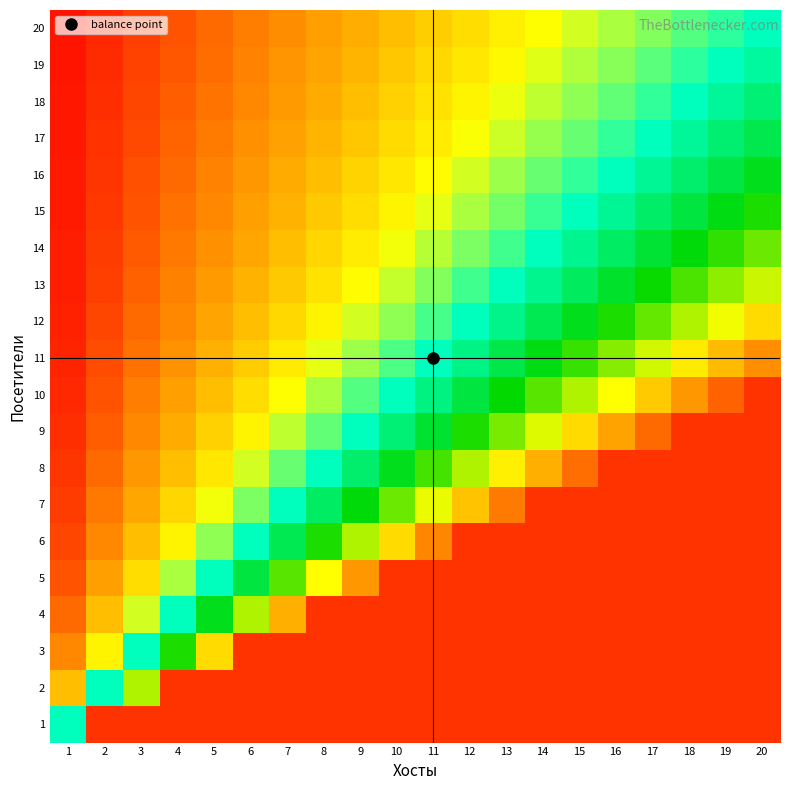

Reading left to right, extract all data points from this chart.

1: 1=1.0	2=2.0	3=3.0	4=4.0	5=5.0	6=6.0	7=7.0	8=8.0	9=9.0	10=10.0	11=11.0	12=12.0	13=13.0	14=14.0	15=15.0	16=16.0	17=17.0	18=18.0	19=19.0	20=20.0
2: 1=0.5	2=1.0	3=1.5	4=2.0	5=2.5	6=3.0	7=3.5	8=4.0	9=4.5	10=5.0	11=5.5	12=6.0	13=6.5	14=7.0	15=7.5	16=8.0	17=8.5	18=9.0	19=9.5	20=10.0
3: 1=0.3	2=0.7	3=1.0	4=1.3	5=1.7	6=2.0	7=2.3	8=2.7	9=3.0	10=3.3	11=3.7	12=4.0	13=4.3	14=4.7	15=5.0	16=5.3	17=5.7	18=6.0	19=6.3	20=6.7
4: 1=0.2	2=0.5	3=0.8	4=1.0	5=1.2	6=1.5	7=1.8	8=2.0	9=2.2	10=2.5	11=2.8	12=3.0	13=3.2	14=3.5	15=3.8	16=4.0	17=4.2	18=4.5	19=4.8	20=5.0
5: 1=0.2	2=0.4	3=0.6	4=0.8	5=1.0	6=1.2	7=1.4	8=1.6	9=1.8	10=2.0	11=2.2	12=2.4	13=2.6	14=2.8	15=3.0	16=3.2	17=3.4	18=3.6	19=3.8	20=4.0
6: 1=0.2	2=0.3	3=0.5	4=0.7	5=0.8	6=1.0	7=1.2	8=1.3	9=1.5	10=1.7	11=1.8	12=2.0	13=2.2	14=2.3	15=2.5	16=2.7	17=2.8	18=3.0	19=3.2	20=3.3
7: 1=0.1	2=0.3	3=0.4	4=0.6	5=0.7	6=0.9	7=1.0	8=1.1	9=1.3	10=1.4	11=1.6	12=1.7	13=1.9	14=2.0	15=2.1	16=2.3	17=2.4	18=2.6	19=2.7	20=2.9
8: 1=0.1	2=0.2	3=0.4	4=0.5	5=0.6	6=0.8	7=0.9	8=1.0	9=1.1	10=1.2	11=1.4	12=1.5	13=1.6	14=1.8	15=1.9	16=2.0	17=2.1	18=2.2	19=2.4	20=2.5
9: 1=0.1	2=0.2	3=0.3	4=0.4	5=0.6	6=0.7	7=0.8	8=0.9	9=1.0	10=1.1	11=1.2	12=1.3	13=1.4	14=1.6	15=1.7	16=1.8	17=1.9	18=2.0	19=2.1	20=2.2
10: 1=0.1	2=0.2	3=0.3	4=0.4	5=0.5	6=0.6	7=0.7	8=0.8	9=0.9	10=1.0	11=1.1	12=1.2	13=1.3	14=1.4	15=1.5	16=1.6	17=1.7	18=1.8	19=1.9	20=2.0
11: 1=0.1	2=0.2	3=0.3	4=0.4	5=0.5	6=0.5	7=0.6	8=0.7	9=0.8	10=0.9	11=1.0	12=1.1	13=1.2	14=1.3	15=1.4	16=1.5	17=1.5	18=1.6	19=1.7	20=1.8
12: 1=0.1	2=0.2	3=0.2	4=0.3	5=0.4	6=0.5	7=0.6	8=0.7	9=0.8	10=0.8	11=0.9	12=1.0	13=1.1	14=1.2	15=1.2	16=1.3	17=1.4	18=1.5	19=1.6	20=1.7
13: 1=0.1	2=0.2	3=0.2	4=0.3	5=0.4	6=0.5	7=0.5	8=0.6	9=0.7	10=0.8	11=0.8	12=0.9	13=1.0	14=1.1	15=1.2	16=1.2	17=1.3	18=1.4	19=1.5	20=1.5
14: 1=0.1	2=0.1	3=0.2	4=0.3	5=0.4	6=0.4	7=0.5	8=0.6	9=0.6	10=0.7	11=0.8	12=0.9	13=0.9	14=1.0	15=1.1	16=1.1	17=1.2	18=1.3	19=1.4	20=1.4
15: 1=0.1	2=0.1	3=0.2	4=0.3	5=0.3	6=0.4	7=0.5	8=0.5	9=0.6	10=0.7	11=0.7	12=0.8	13=0.9	14=0.9	15=1.0	16=1.1	17=1.1	18=1.2	19=1.3	20=1.3
16: 1=0.1	2=0.1	3=0.2	4=0.2	5=0.3	6=0.4	7=0.4	8=0.5	9=0.6	10=0.6	11=0.7	12=0.8	13=0.8	14=0.9	15=0.9	16=1.0	17=1.1	18=1.1	19=1.2	20=1.2
17: 1=0.1	2=0.1	3=0.2	4=0.2	5=0.3	6=0.4	7=0.4	8=0.5	9=0.5	10=0.6	11=0.6	12=0.7	13=0.8	14=0.8	15=0.9	16=0.9	17=1.0	18=1.1	19=1.1	20=1.2
18: 1=0.1	2=0.1	3=0.2	4=0.2	5=0.3	6=0.3	7=0.4	8=0.4	9=0.5	10=0.6	11=0.6	12=0.7	13=0.7	14=0.8	15=0.8	16=0.9	17=0.9	18=1.0	19=1.1	20=1.1
19: 1=0.1	2=0.1	3=0.2	4=0.2	5=0.3	6=0.3	7=0.4	8=0.4	9=0.5	10=0.5	11=0.6	12=0.6	13=0.7	14=0.7	15=0.8	16=0.8	17=0.9	18=0.9	19=1.0	20=1.1
20: 1=0.1	2=0.1	3=0.1	4=0.2	5=0.2	6=0.3	7=0.3	8=0.4	9=0.5	10=0.5	11=0.6	12=0.6	13=0.7	14=0.7	15=0.8	16=0.8	17=0.8	18=0.9	19=0.9	20=1.0